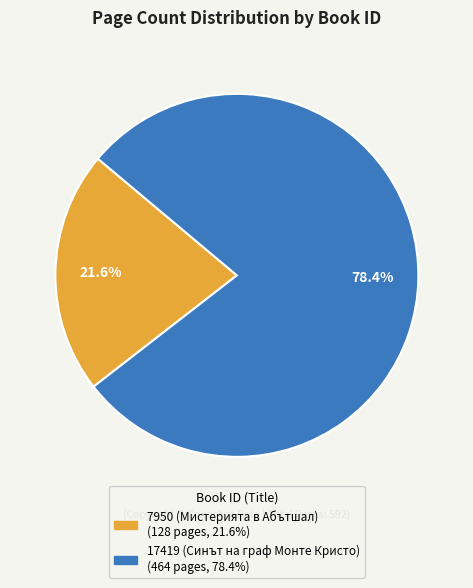

To the nearest percent, what is the combined percentage of 7950 (Мистерията в Абътшал) and 17419 (Синът на граф Монте Кристо)?

100%